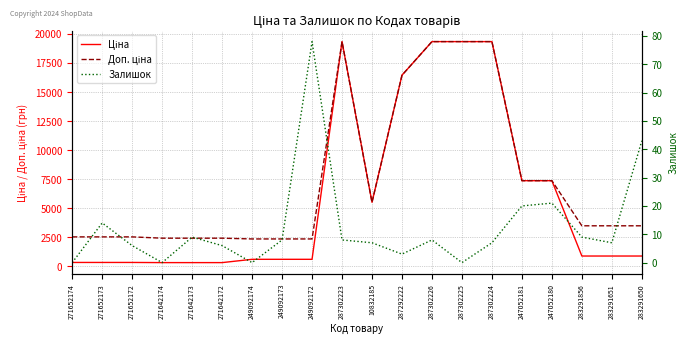

What is the spread (max minus min) of values at 249092172?

2261.7